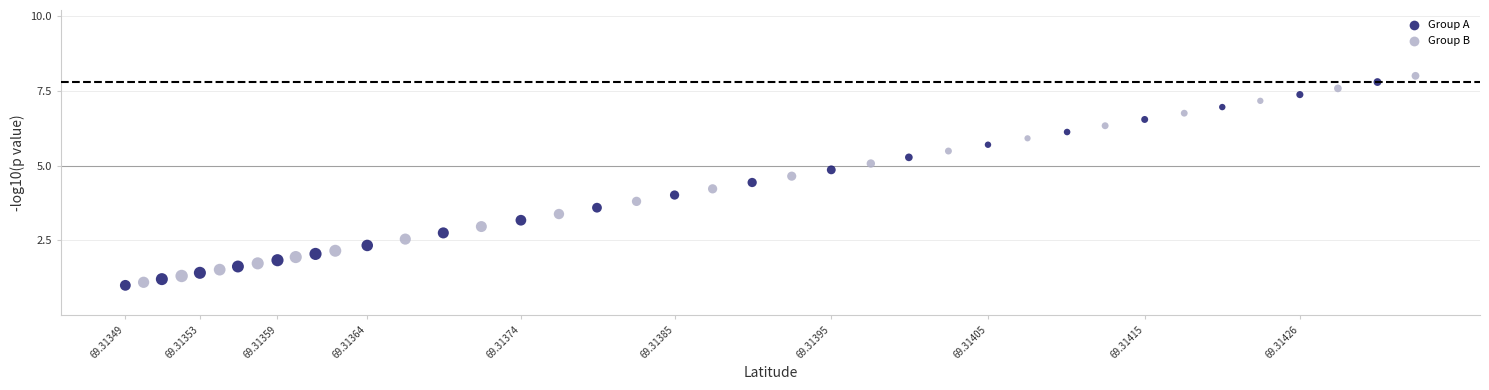

Which series has the largest Y range (max minus min)?

Group B